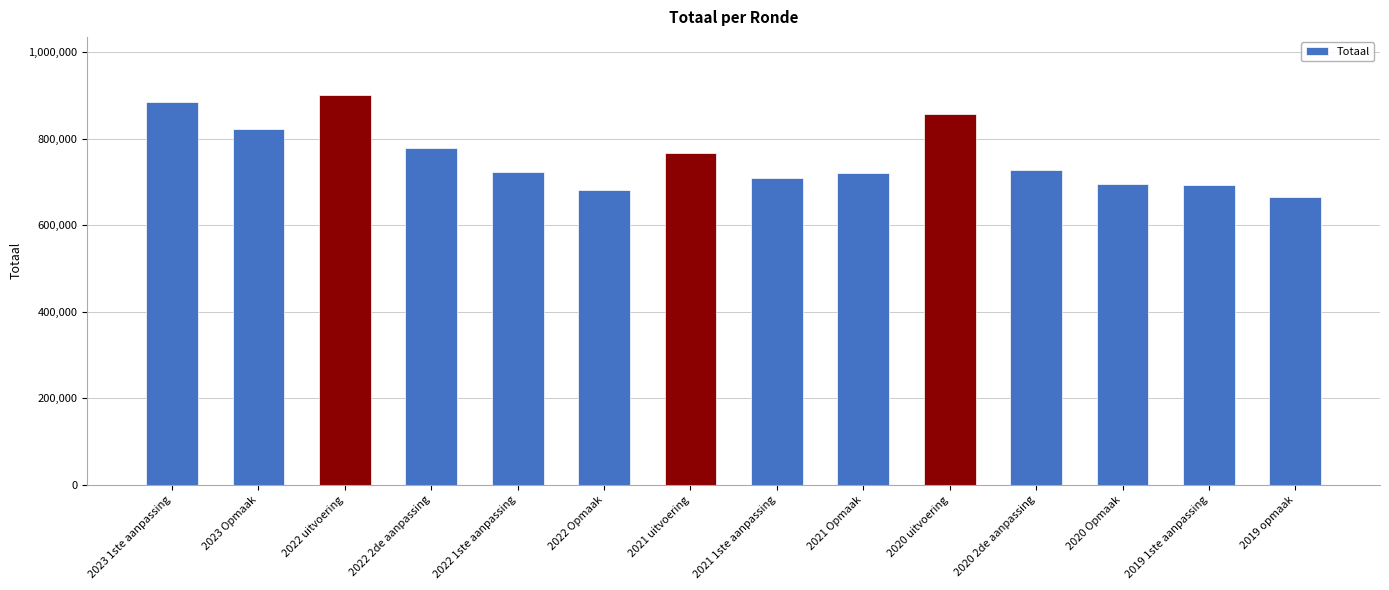

True or false: the data shows 159423 at 2019 opmaak.

False